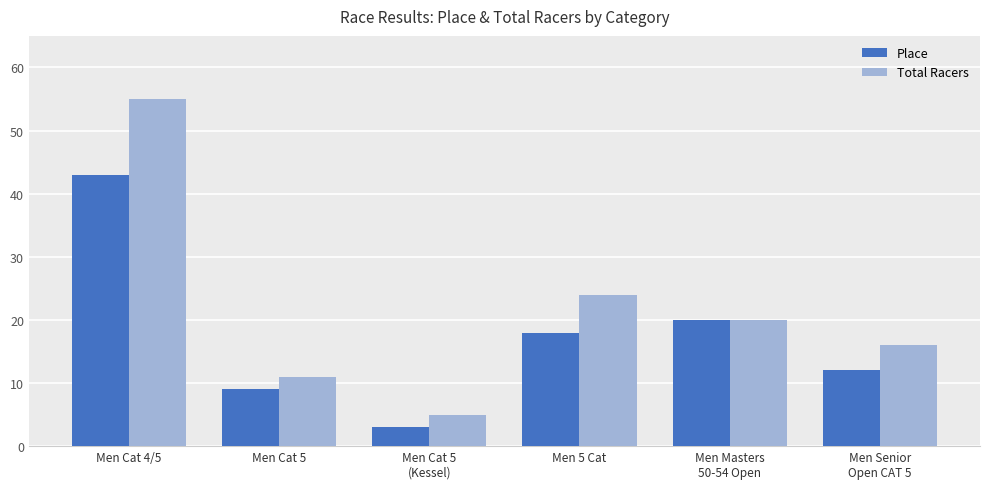

Which series has the widest spread of values?

Total Racers